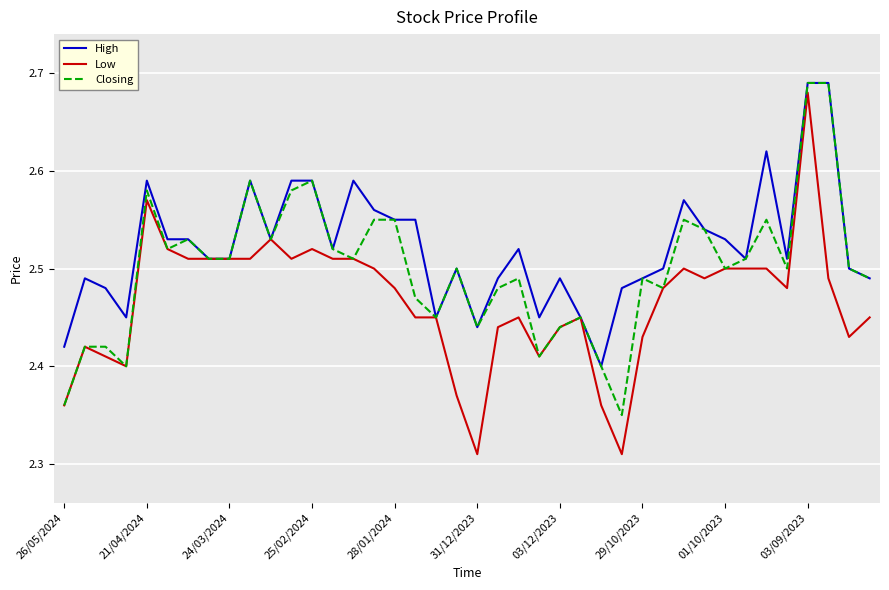

Does the chart have visible grid lines?

Yes